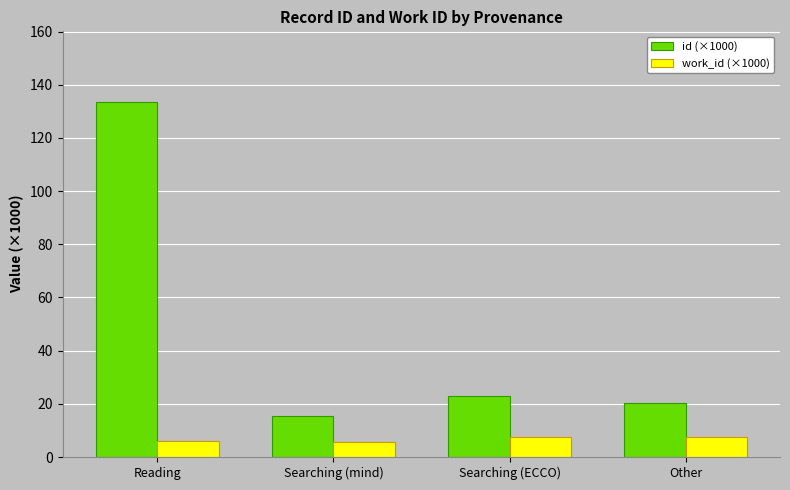

What is the lowest value of the work_id (×1000) series?

5.8